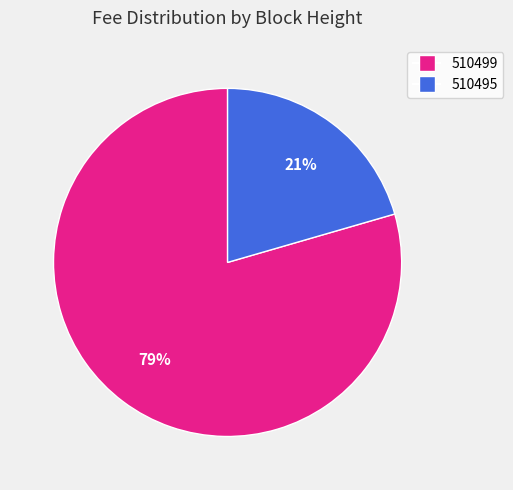

Do 510495 and 510499 together represent more than half of the pie?

Yes